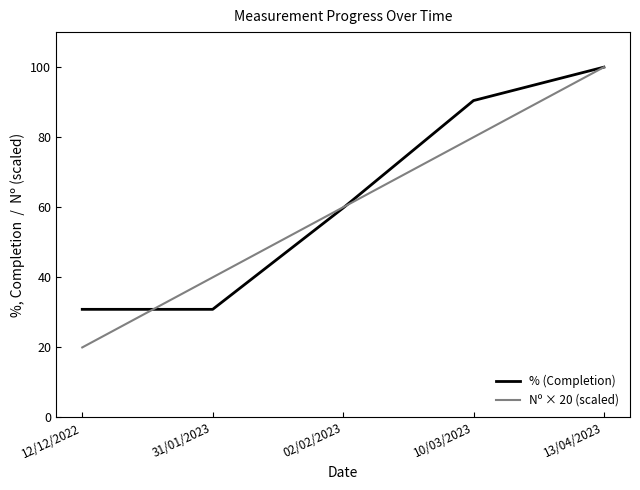

List the labels in order of Nº × 20 (scaled) value, largest first.

13/04/2023, 10/03/2023, 02/02/2023, 31/01/2023, 12/12/2022